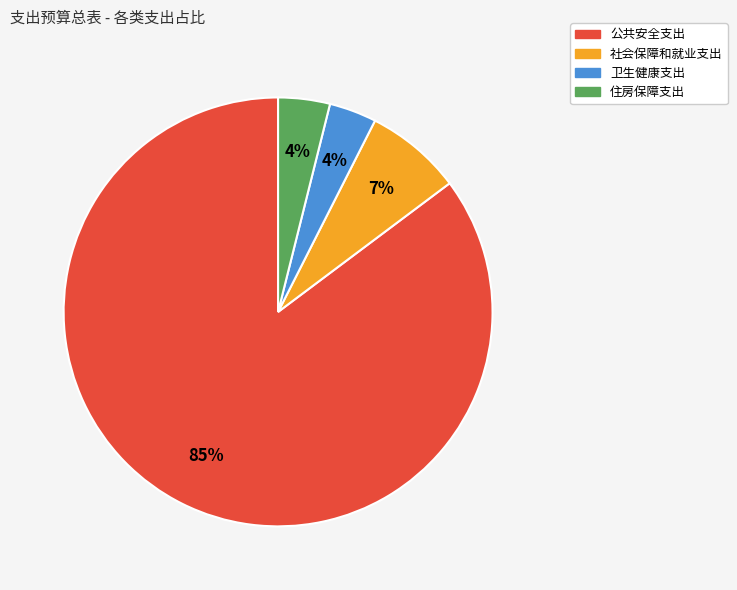

Between 社会保障和就业支出 and 住房保障支出, which is larger?

社会保障和就业支出